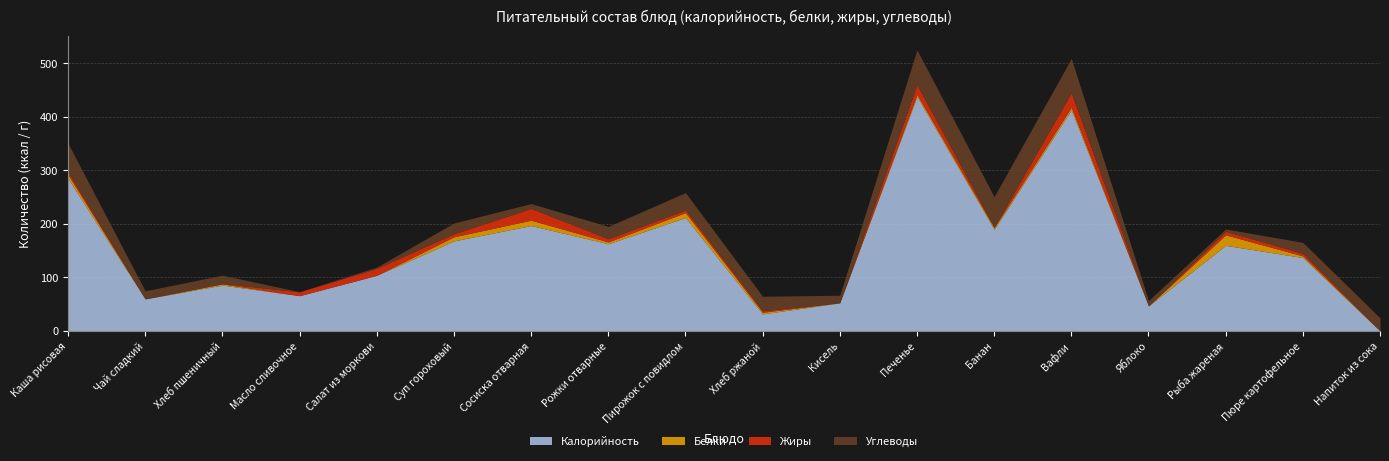

At how many categories does at least one series exceed 352?

2